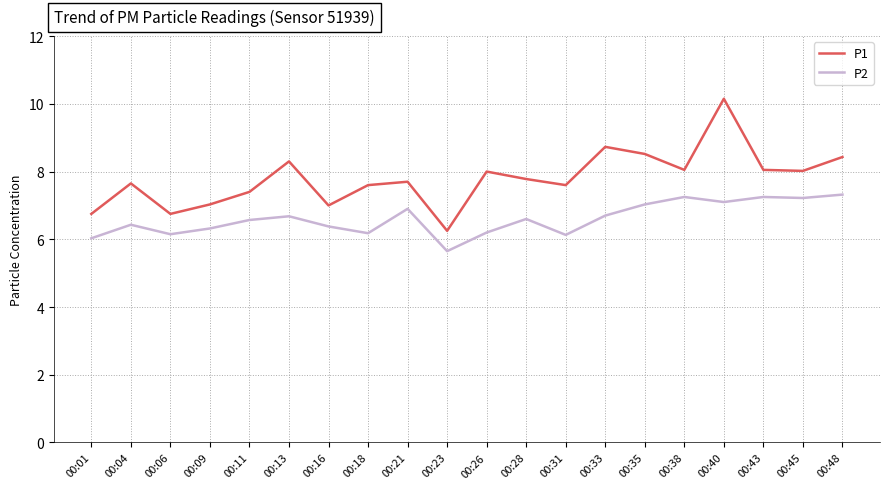

Does the chart display data point markers on the line(s)?

No